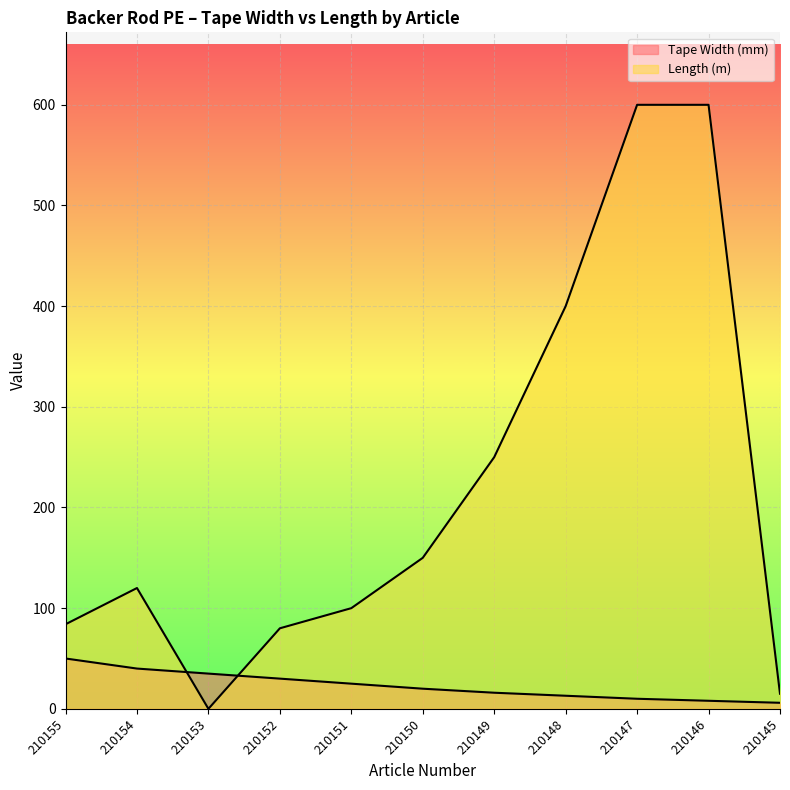

Between 210154 and 210150, which series saw the biggest shift?

Length (m)